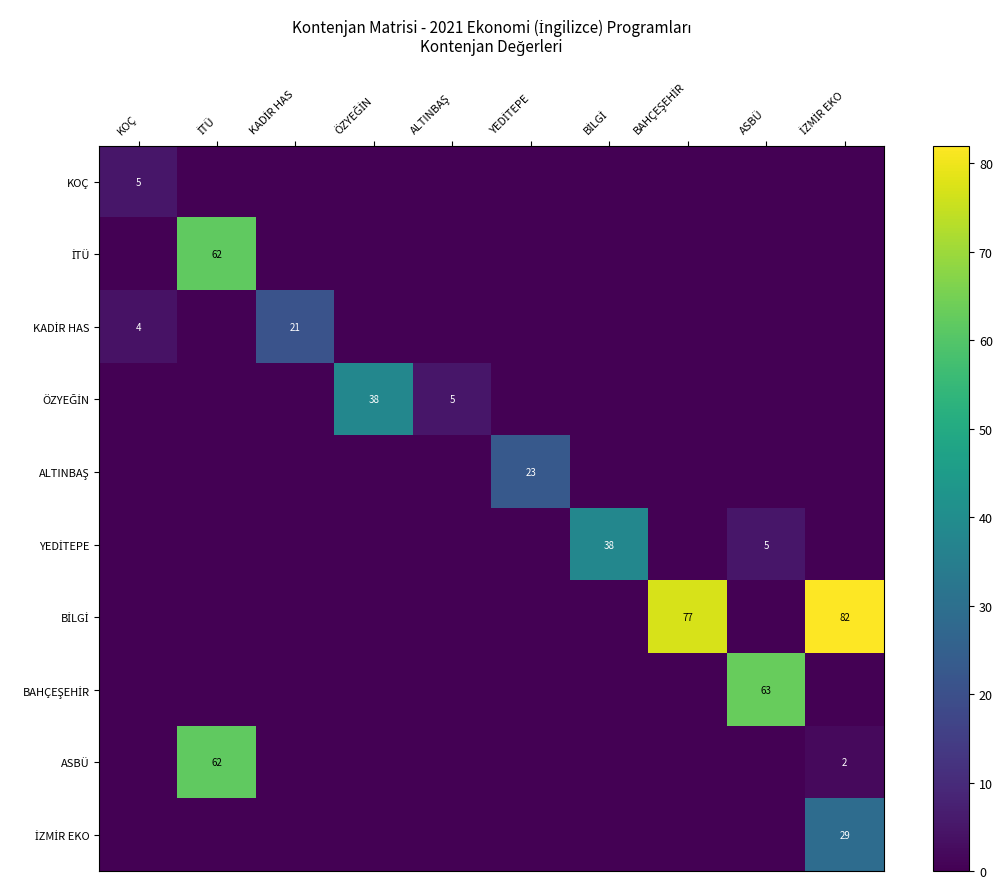

What is the maximum value for KOÇ?

5